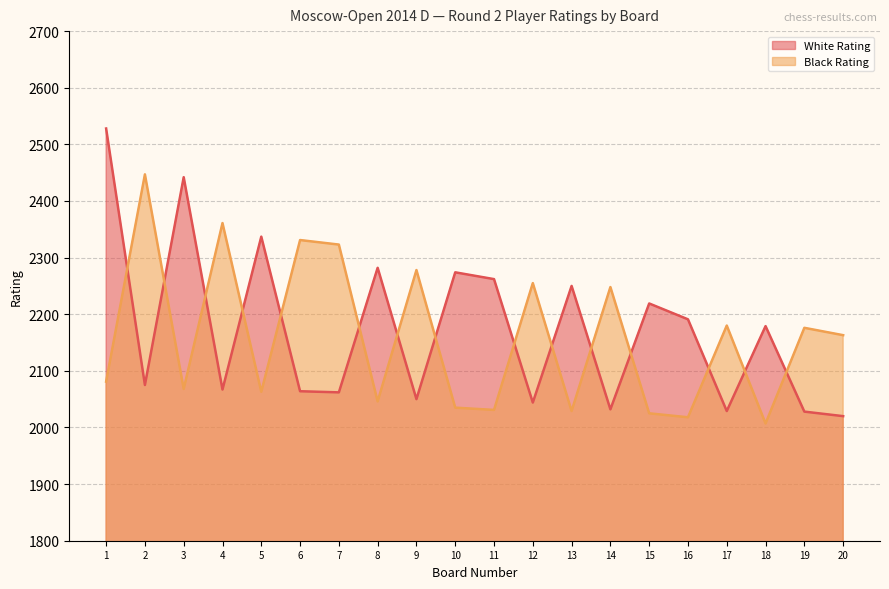

Reading left to right, list all the values displayed in this chart.

White Rating: 1=2528	2=2075	3=2442	4=2067	5=2337	6=2064	7=2062	8=2282	9=2050	10=2274	11=2262	12=2044	13=2250	14=2032	15=2219	16=2191	17=2029	18=2179	19=2028	20=2020
Black Rating: 1=2081	2=2447	3=2068	4=2361	5=2063	6=2331	7=2323	8=2046	9=2278	10=2035	11=2031	12=2255	13=2029	14=2248	15=2025	16=2018	17=2180	18=2007	19=2176	20=2163